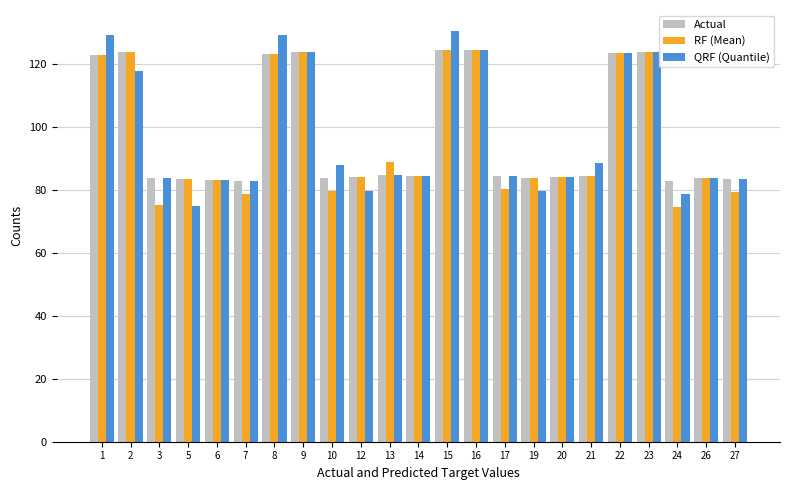

Which series has the largest range (max minus min)?

QRF (Quantile)